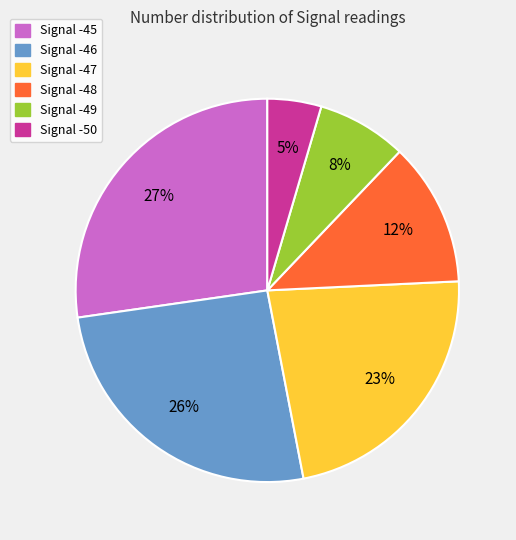

Is the sum of Signal -50 and Signal -46 greater than half?

No